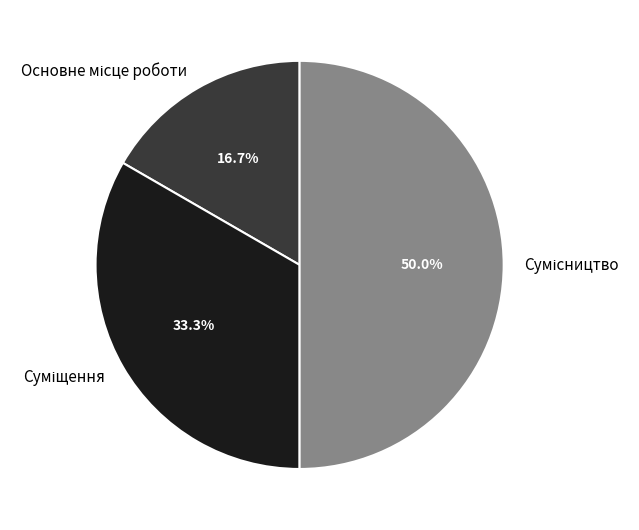

What percentage do Сумісництво and Основне місце роботи together represent?

66.7%